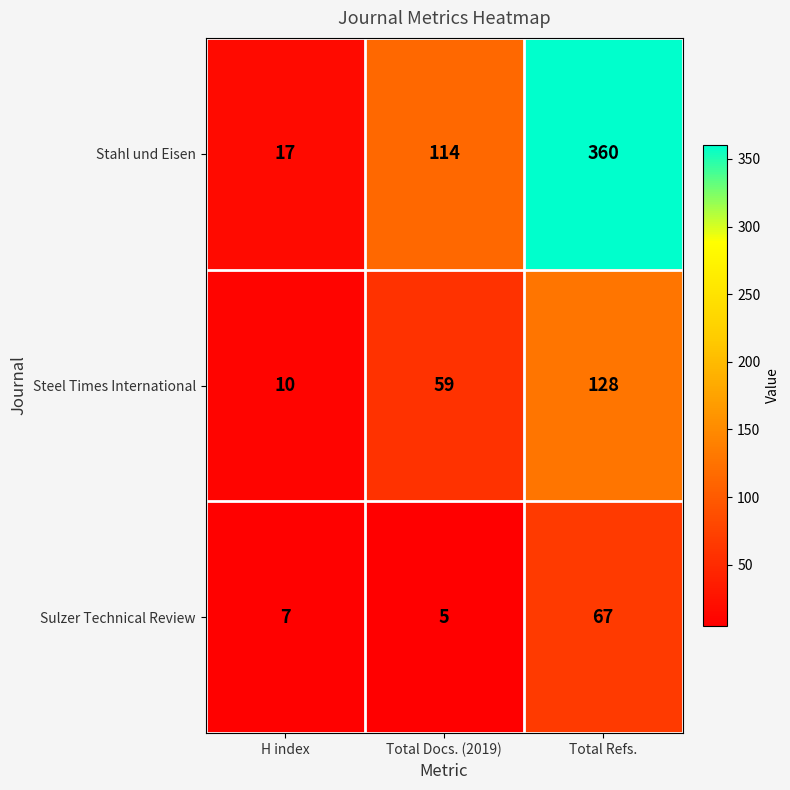

Which series has the largest total across all categories?

Stahl und Eisen